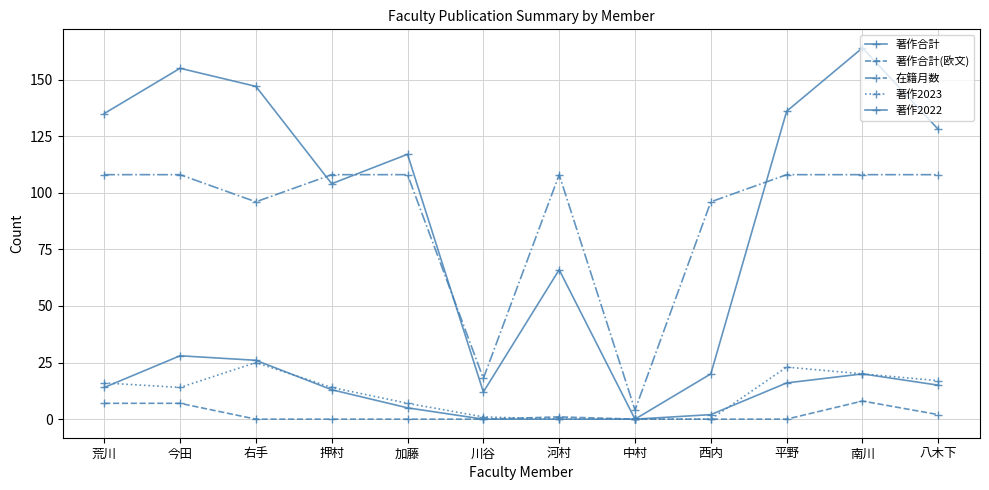

What is the difference between the highest and lowest values at 押村?

108